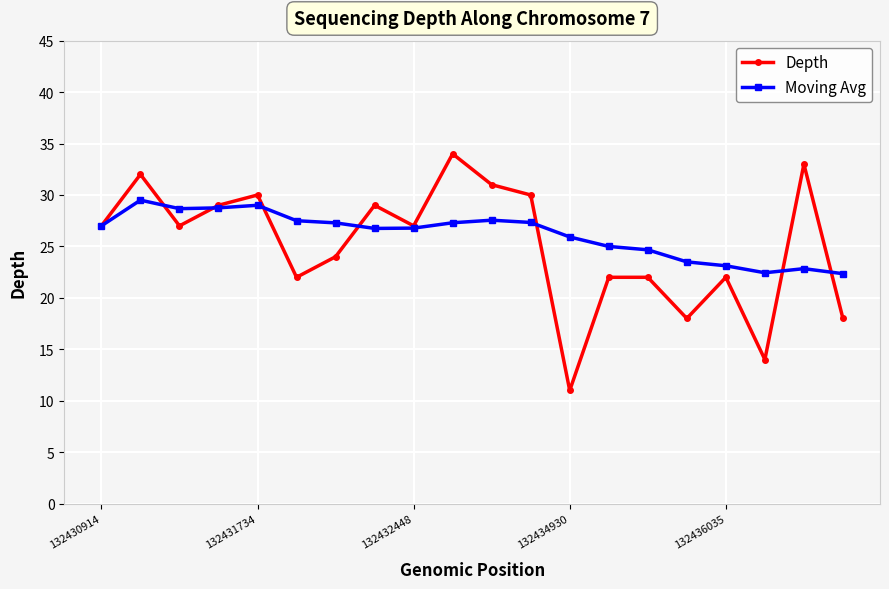

What are all the series names shown in the legend?

Depth, Moving Avg